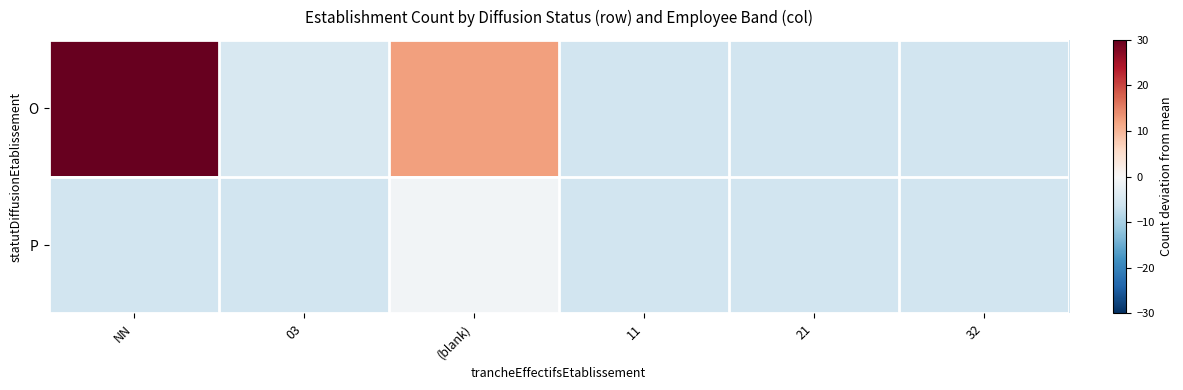

Which series changed the most between 11 and 21?

O